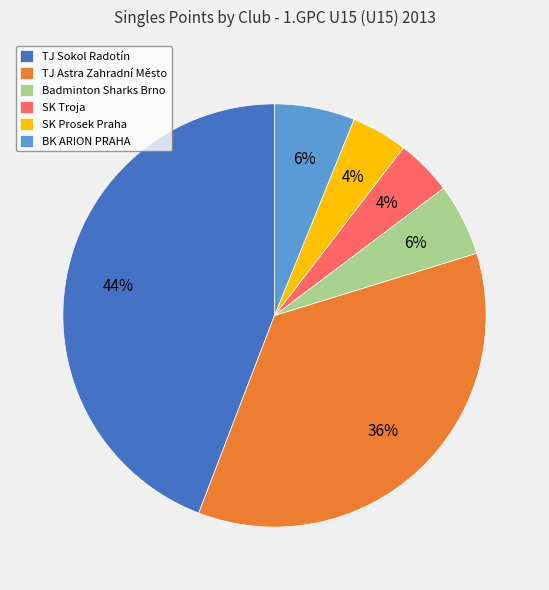

To the nearest percent, what is the combined percentage of TJ Astra Zahradní Město and SK Troja?

40%